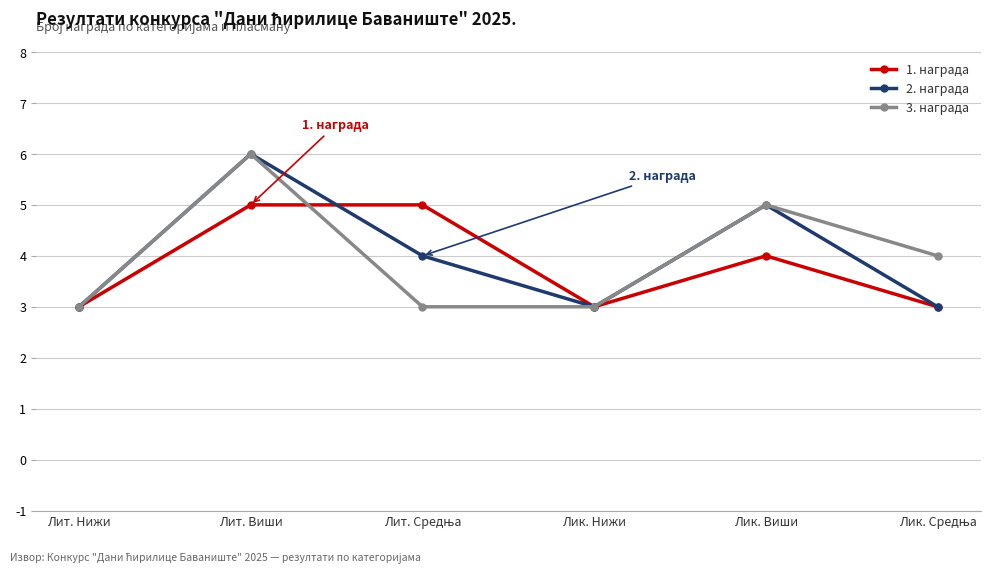

True or false: 3. награда has a value of 1 at Лик. Нижи.

False